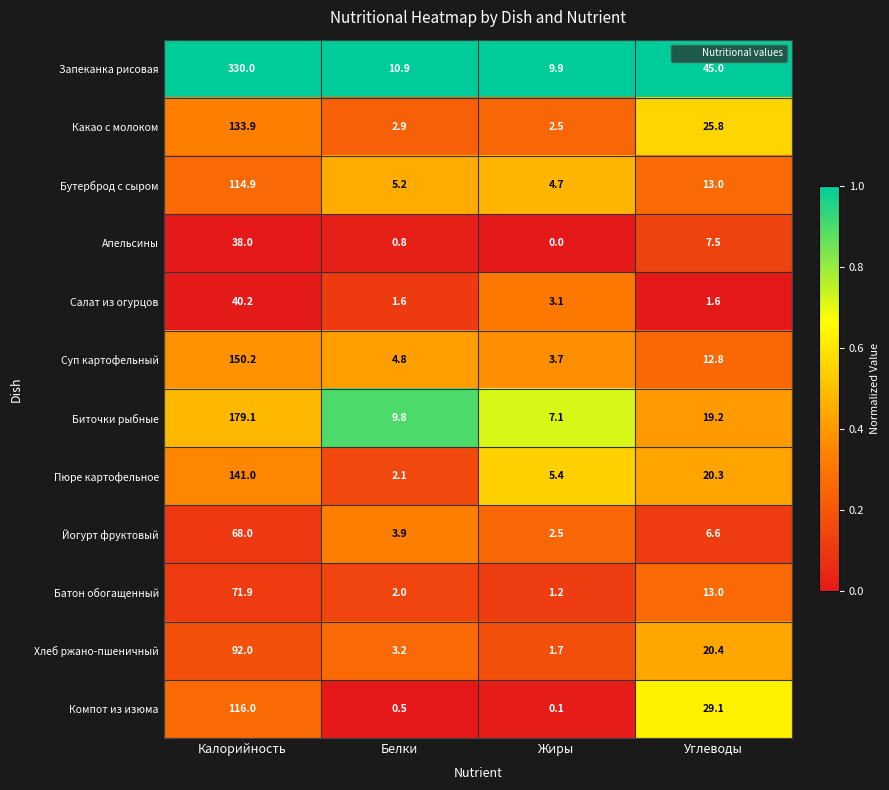

Which category has the lowest value across all series?

Жиры